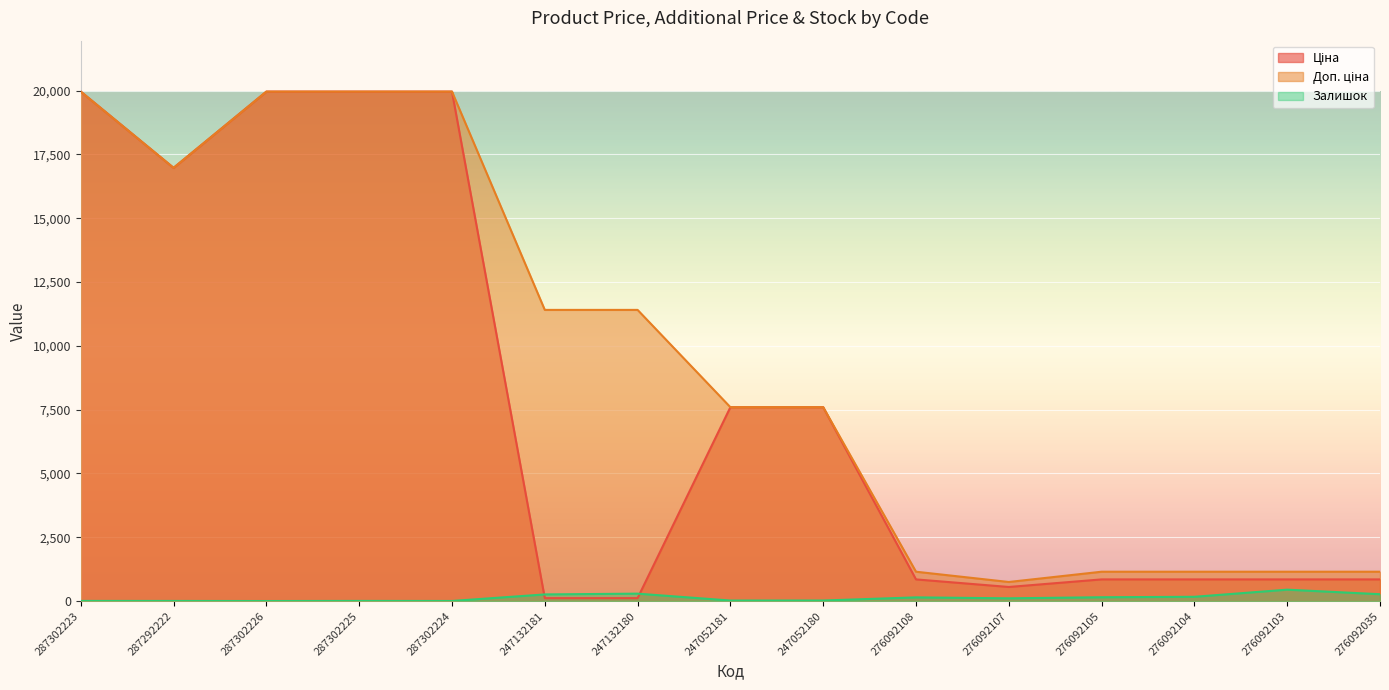

Rank the series at 247052180 from highest to lowest value.

Ціна, Доп. ціна, Залишок